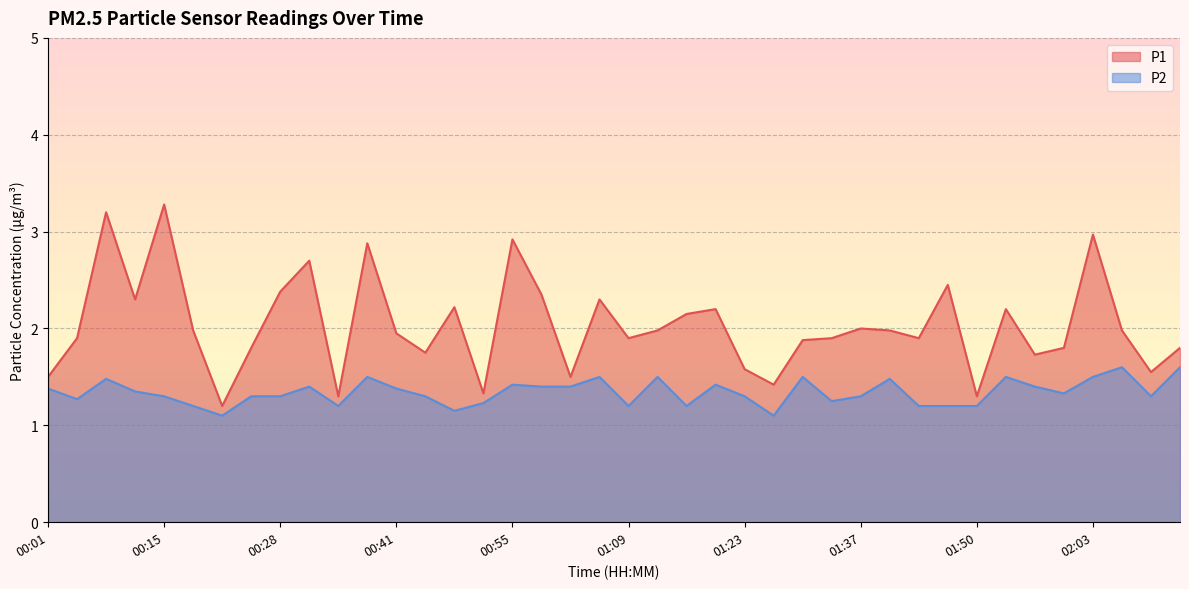

At which category does P2 reach its first local peak?

00:08